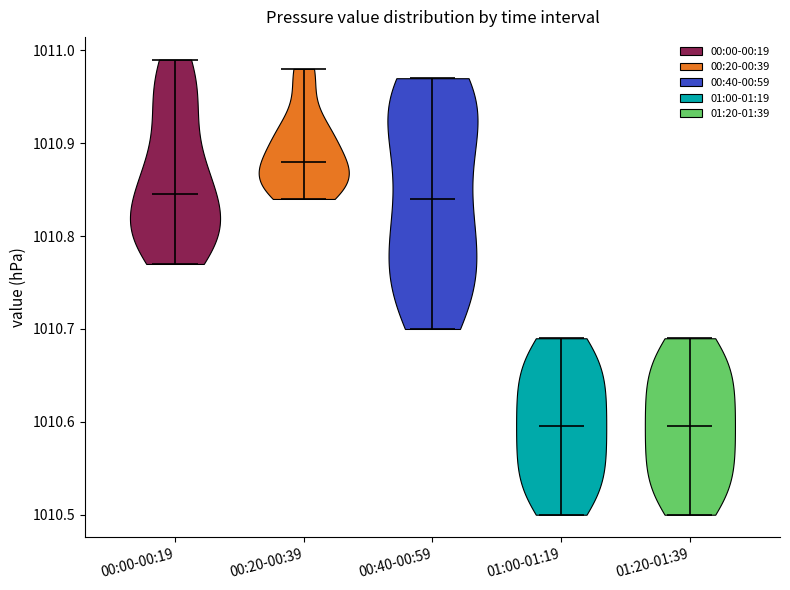

Reading left to right, read every violin against the y-axis: where its median line is, and the lowest and highest points it reaches. The values are not printed on the chart, so give them approximately, as read against the axis.

00:00-00:19: median line 1010.85, lowest point 1010.77, highest point 1010.99
00:20-00:39: median line 1010.88, lowest point 1010.84, highest point 1010.98
00:40-00:59: median line 1010.84, lowest point 1010.70, highest point 1010.97
01:00-01:19: median line 1010.60, lowest point 1010.50, highest point 1010.69
01:20-01:39: median line 1010.60, lowest point 1010.50, highest point 1010.69